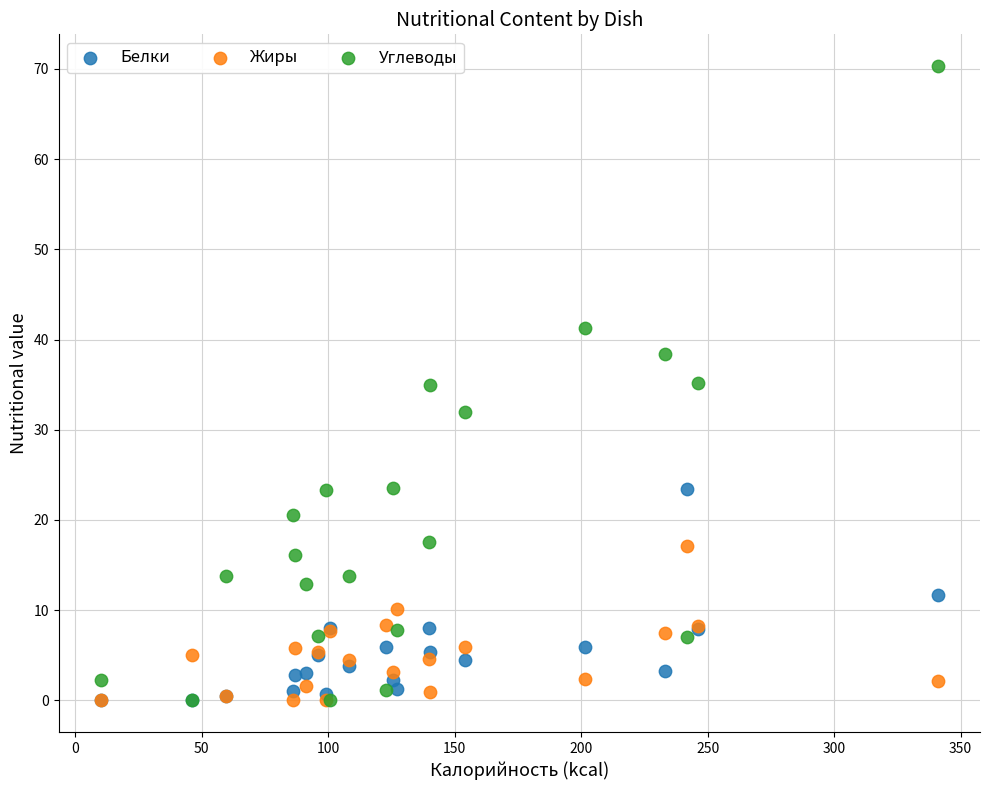

Which series has the largest Y range (max minus min)?

Углеводы